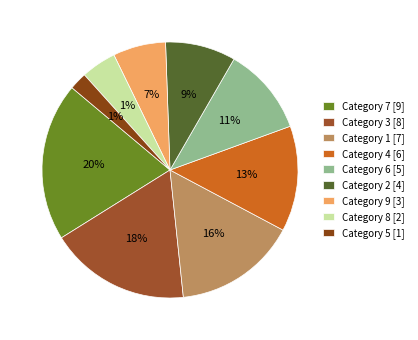

What percentage is the 4 slice, to the nearest percent?

13%